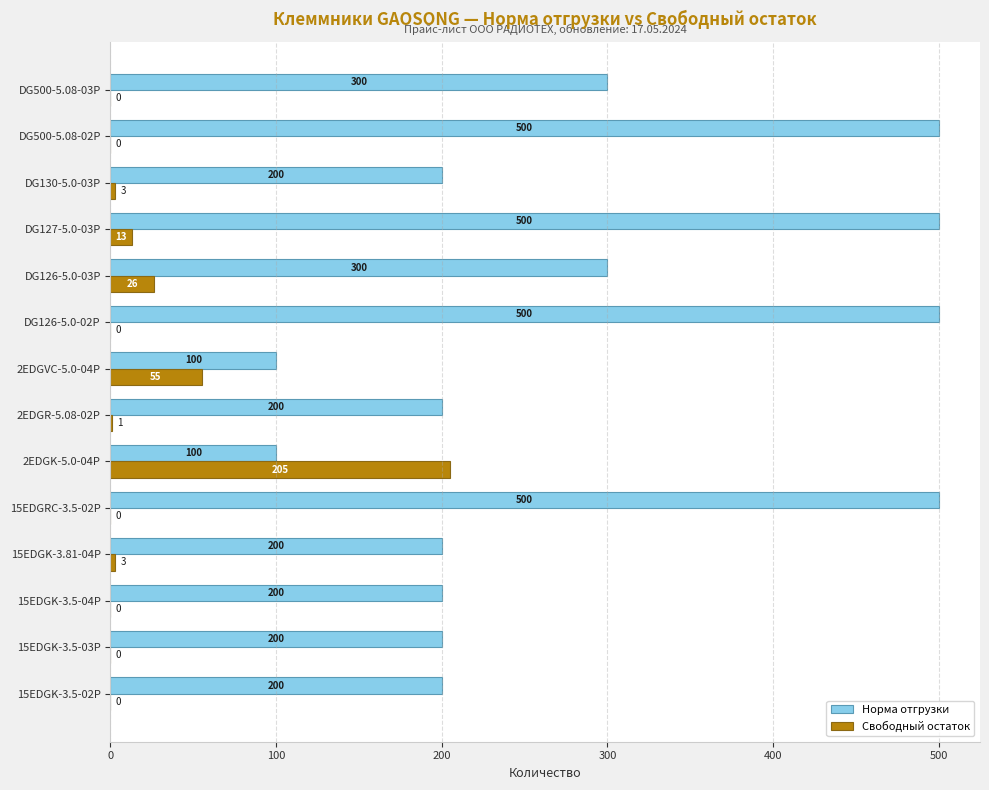

What is the sum of the Свободный остаток values at 15EDGK-3.5-02P and DG127-5.0-03P?

13